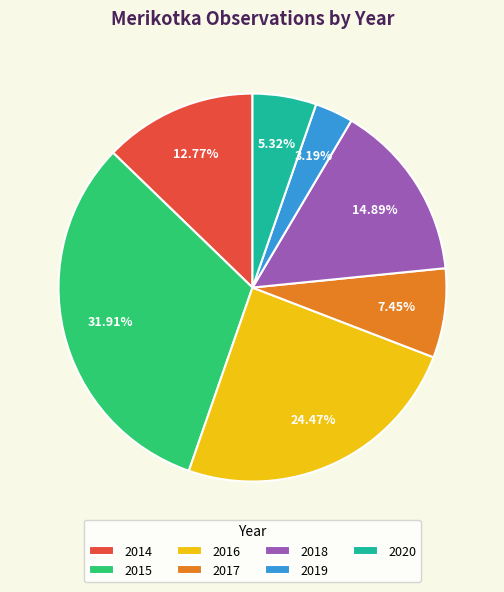

Combined, what portion of the pie is 2015 and 2016?

56.4%